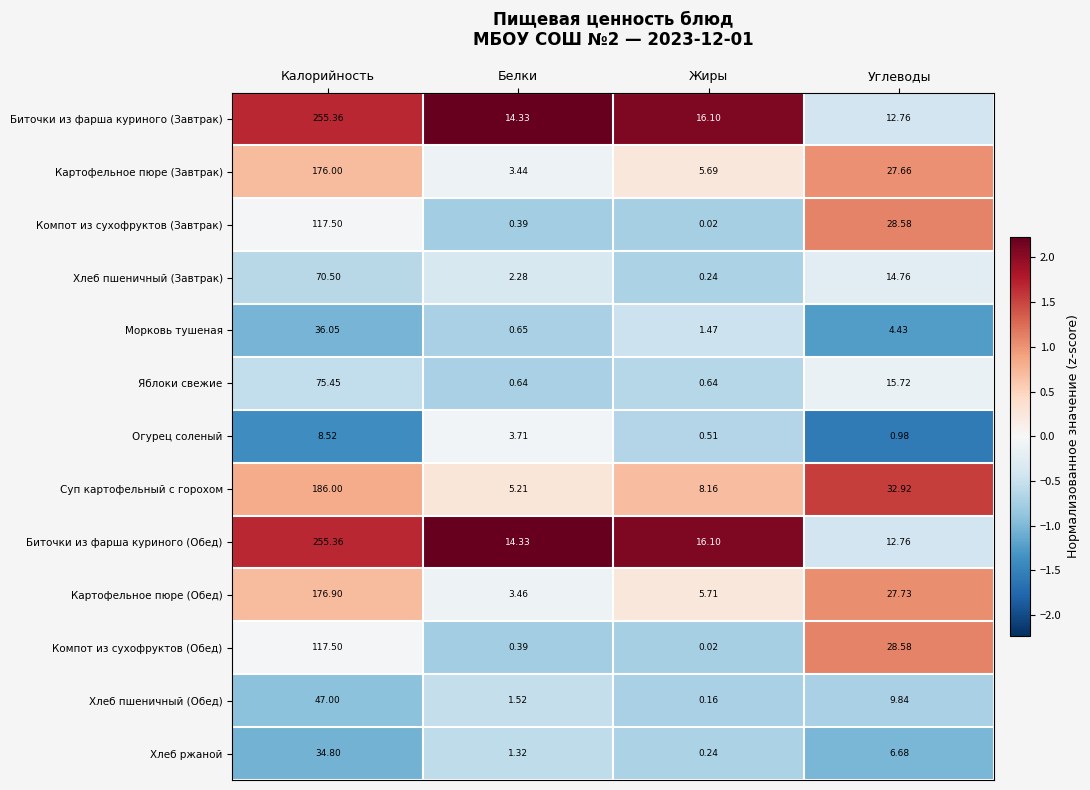

Where does the Морковь тушеная series first go above 4?

Калорийность